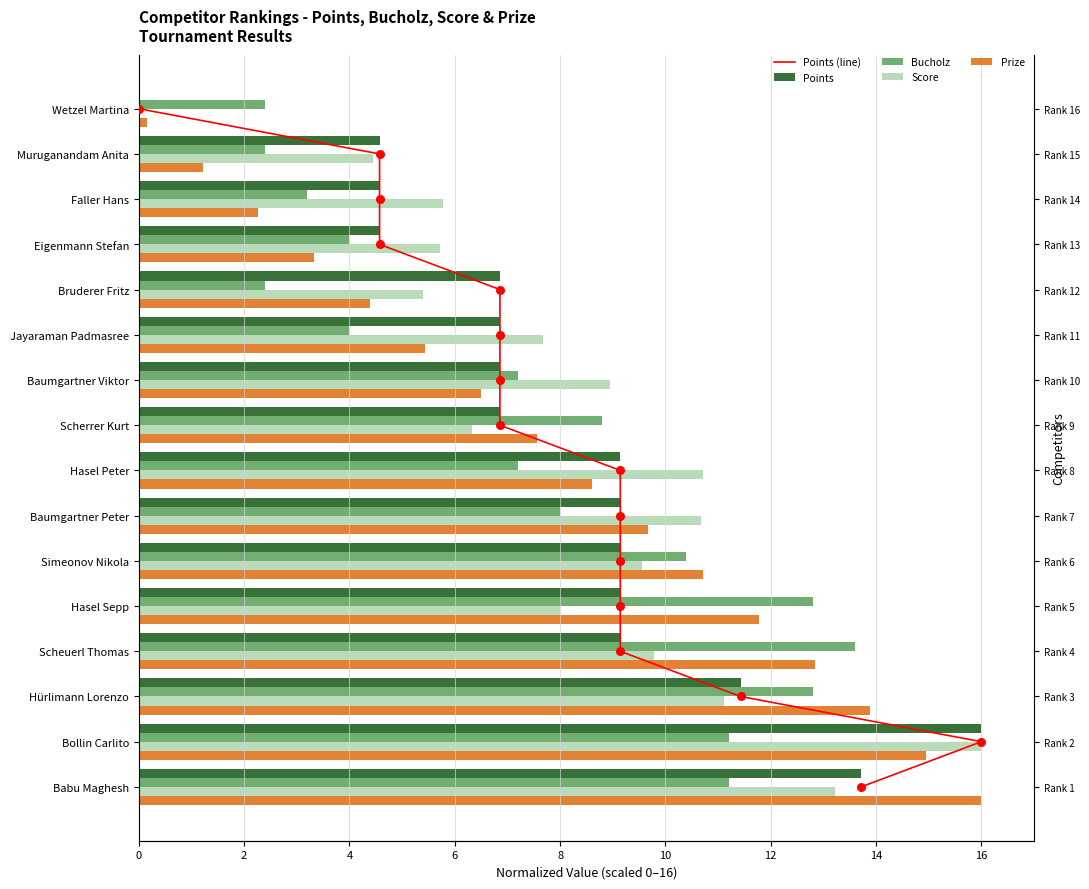

What are all the series names shown in the legend?

Points (line), Points, Bucholz, Score, Prize